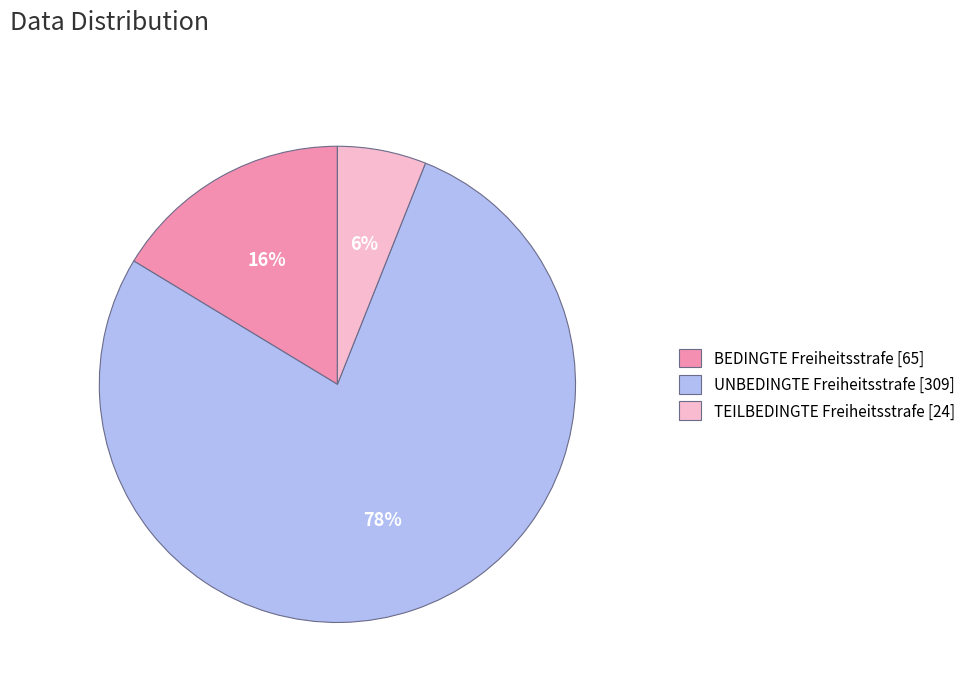

The TEILBEDINGTE Freiheitsstrafe slice represents 19% of the pie. True or false?

False